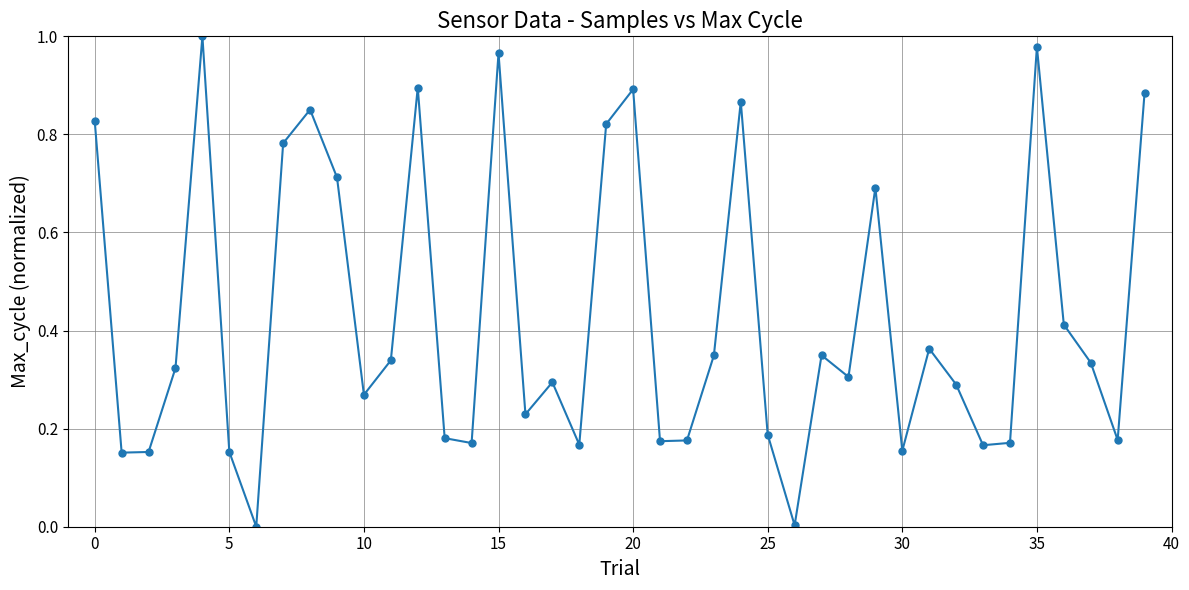

How many points are lower than both their immediate neighbors (excluding endpoints)?

12